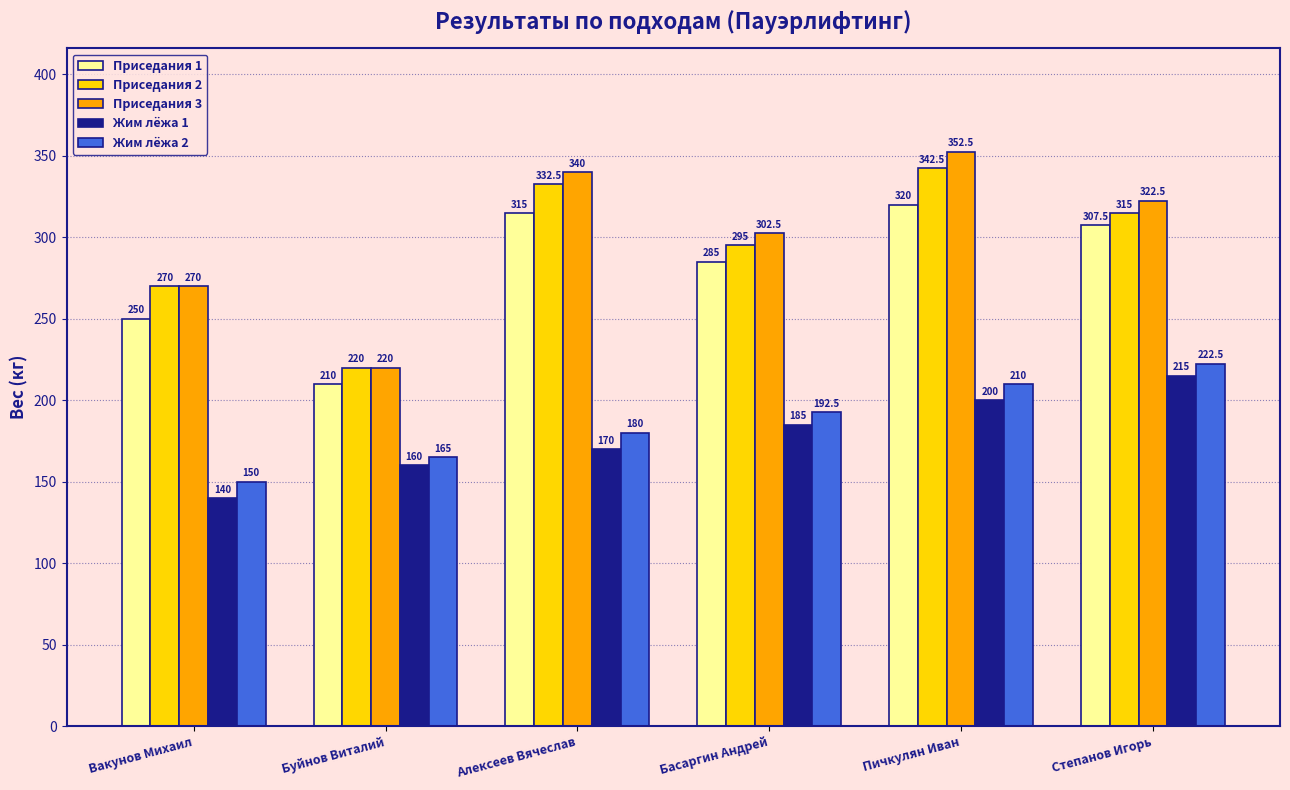

Where is Приседания 3 nearest to the value 286?

Вакунов Михаил